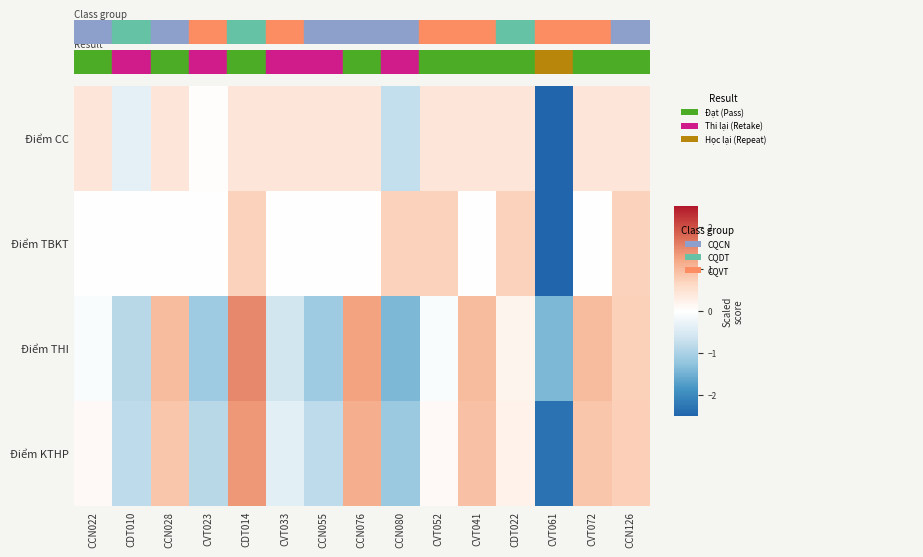

Count the number of categories in the chart.

15